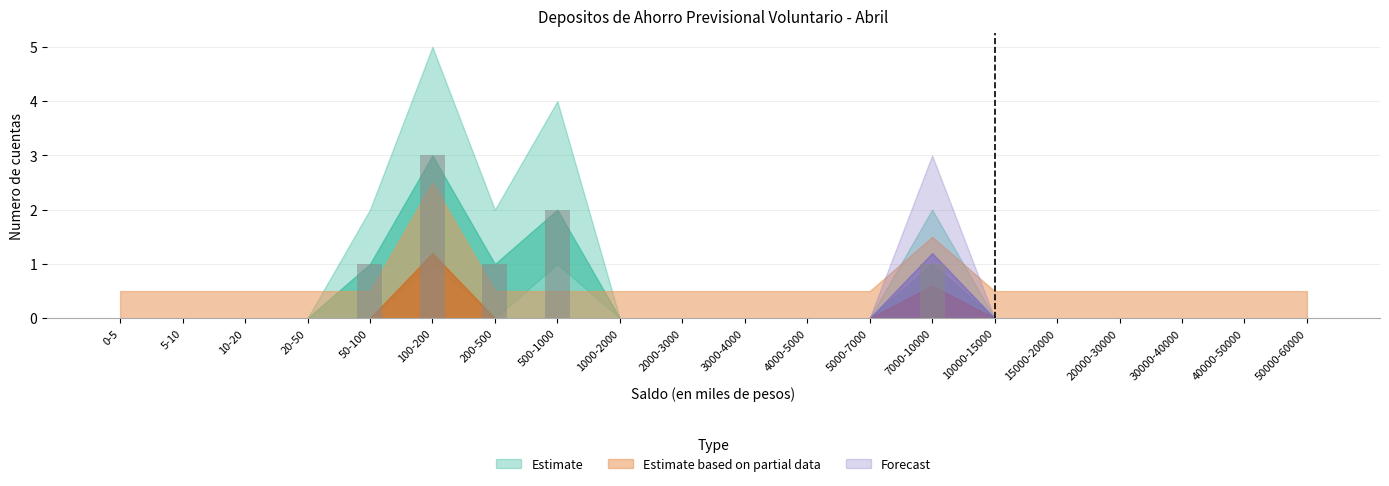

What is the greatest value displayed?

3